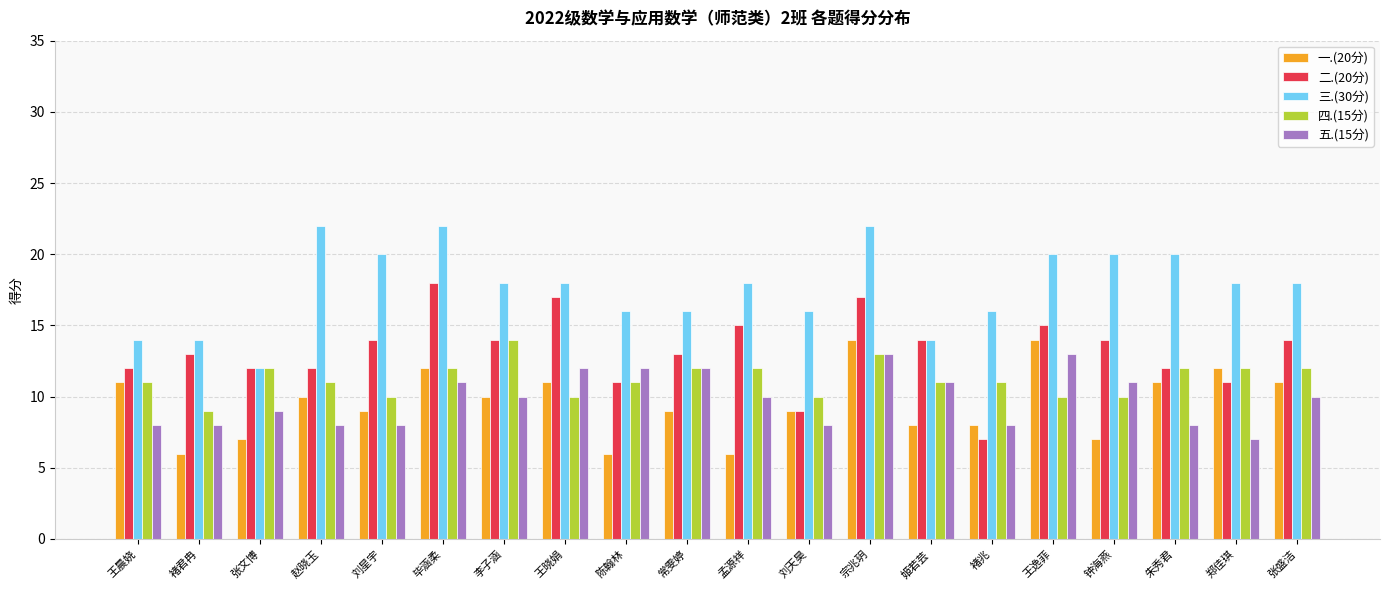

Reading left to right, list all the values displayed in this chart.

一.(20分): 11	6	7	10	9	12	10	11	6	9	6	9	14	8	8	14	7	11	12	11
二.(20分): 12	13	12	12	14	18	14	17	11	13	15	9	17	14	7	15	14	12	11	14
三.(30分): 14	14	12	22	20	22	18	18	16	16	18	16	22	14	16	20	20	20	18	18
四.(15分): 11	9	12	11	10	12	14	10	11	12	12	10	13	11	11	10	10	12	12	12
五.(15分): 8	8	9	8	8	11	10	12	12	12	10	8	13	11	8	13	11	8	7	10